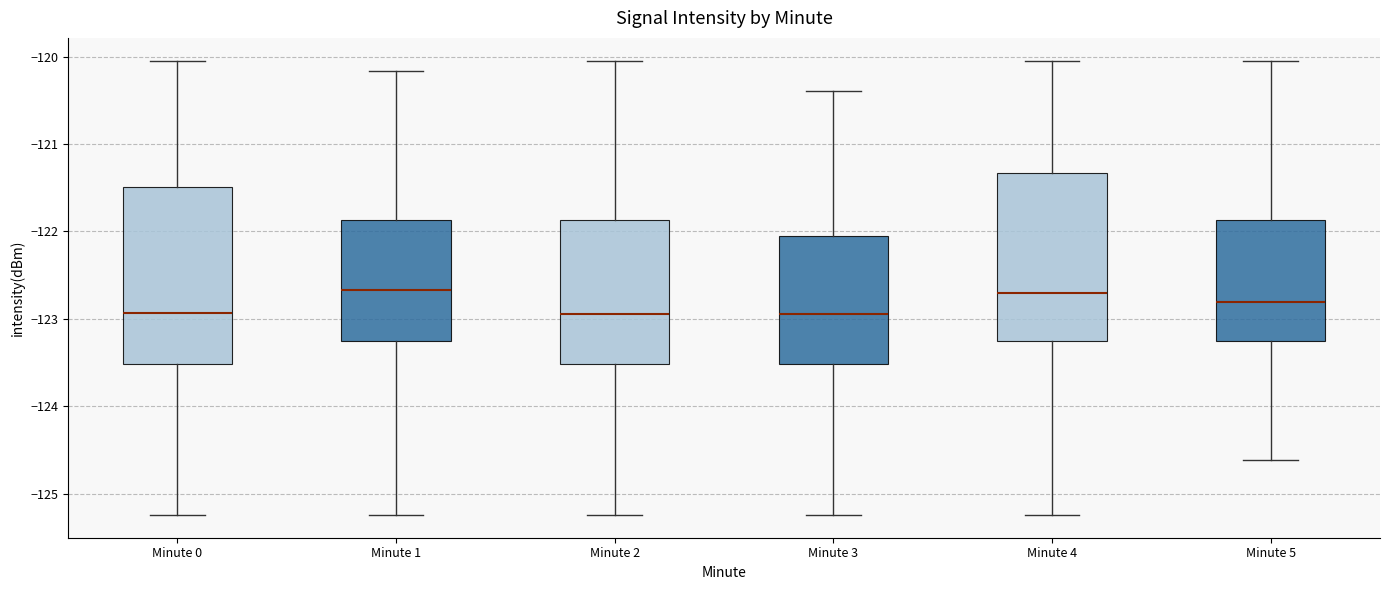

Where is the lower edge of the box for Minute 4 on the y-axis? The values are not printed on the chart, so give them approximately, as read against the axis.

-123.2